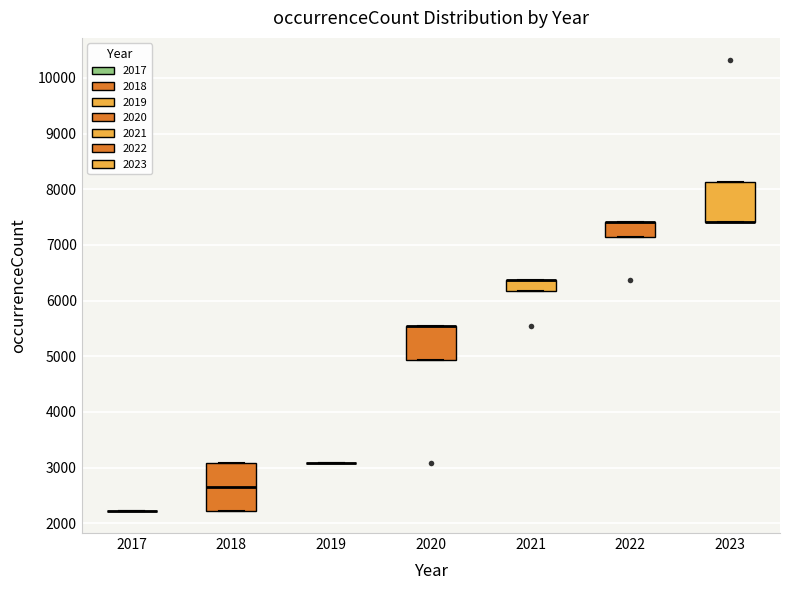

Reading left to right, transcribe this box plot: for each box, give where its median line is, the range the box spans, and where its two whiskers end, as read against the y-axis. The values are not printed on the chart, so give them approximately, as read against the axis.

2017: box collapsed to a line at 2200, whiskers 2200 to 2200
2018: median 2700, box 2200 to 3100, whiskers 2200 to 3100
2019: box collapsed to a line at 3100, whiskers 3100 to 3100
2020: median 5500 (drawn on the box's upper edge), box 4900 to 5500, whiskers 4900 to 5500
2021: median 6400 (drawn on the box's upper edge), box 6200 to 6400, whiskers 6200 to 6400
2022: median 7400 (drawn on the box's upper edge), box 7100 to 7400, whiskers 7100 to 7400
2023: median 7400 (drawn on the box's lower edge), box 7400 to 8100, whiskers 7400 to 8100